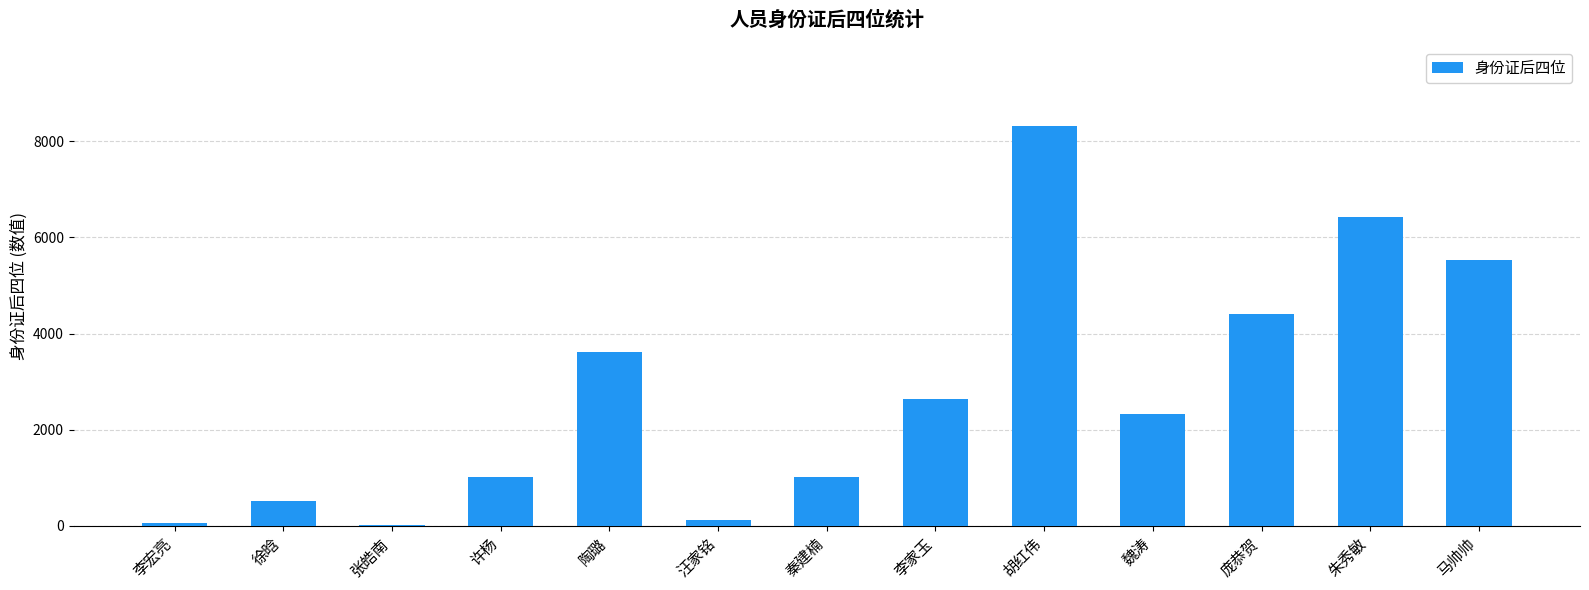

What is the change in value from 陶璐 to 李家玉?

-998